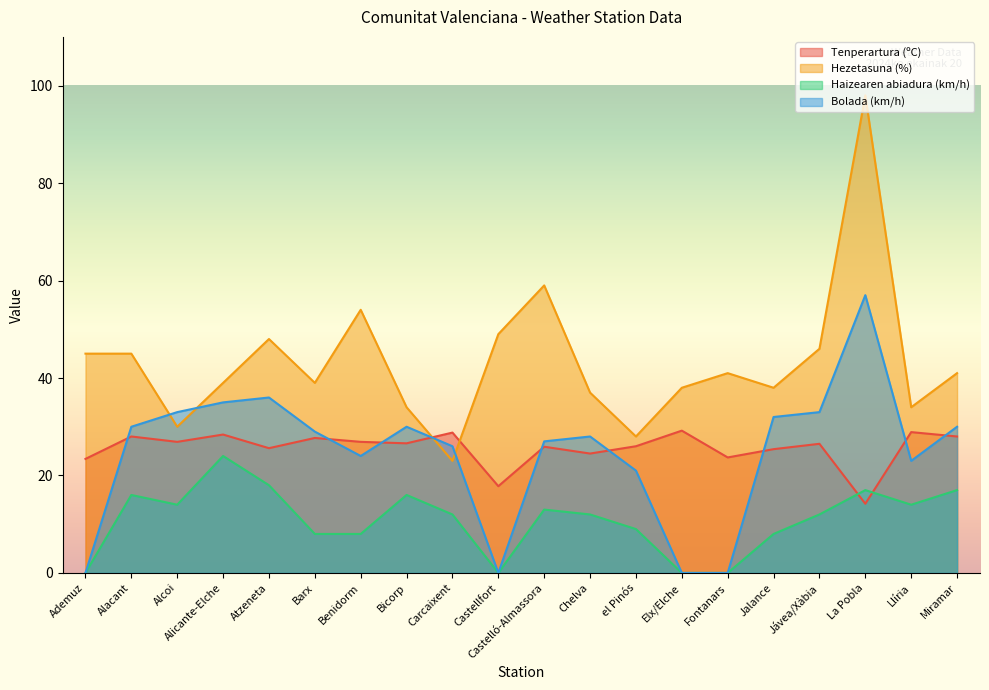

How many values in the Hezetasuna (%) series are below 41?

10